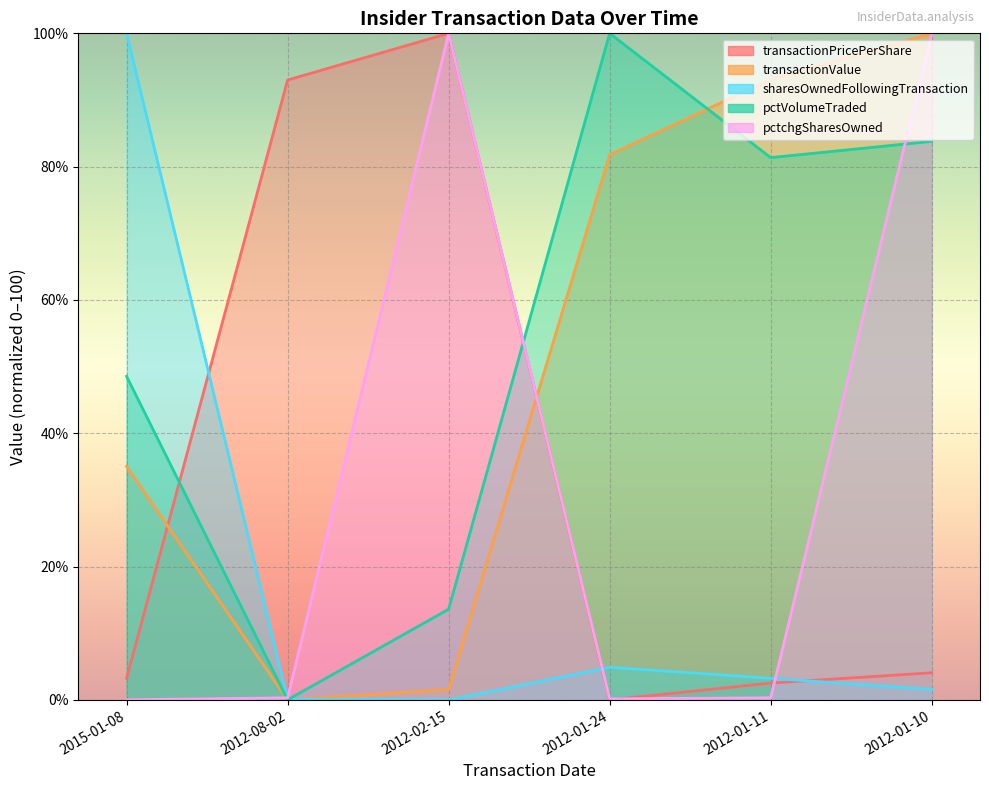

How many values in pctchgSharesOwned are above zero?

5